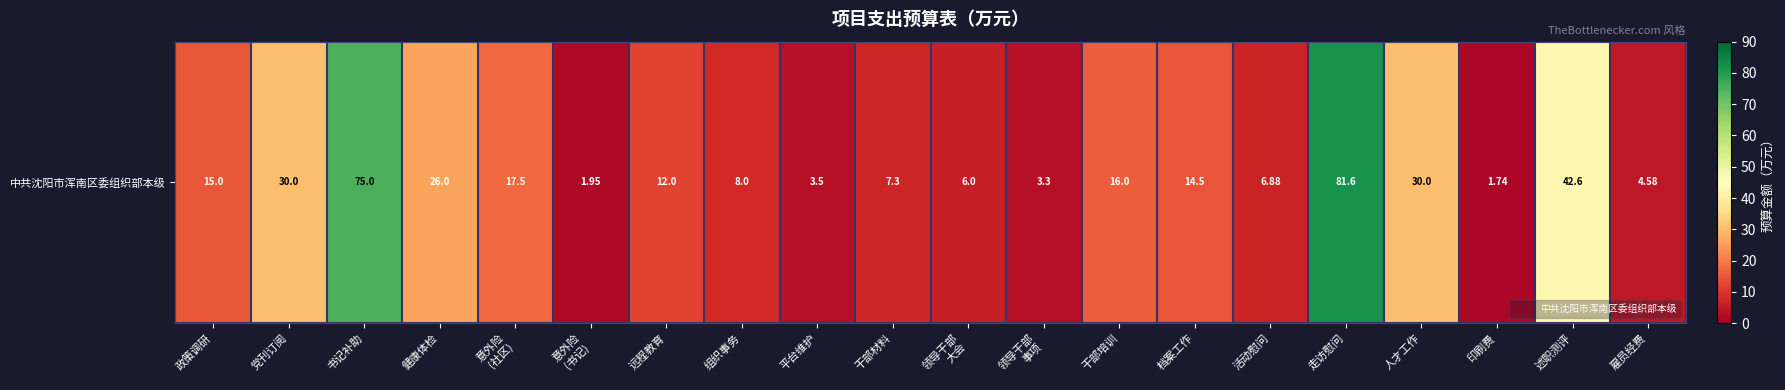

How many data points does each series have?

20